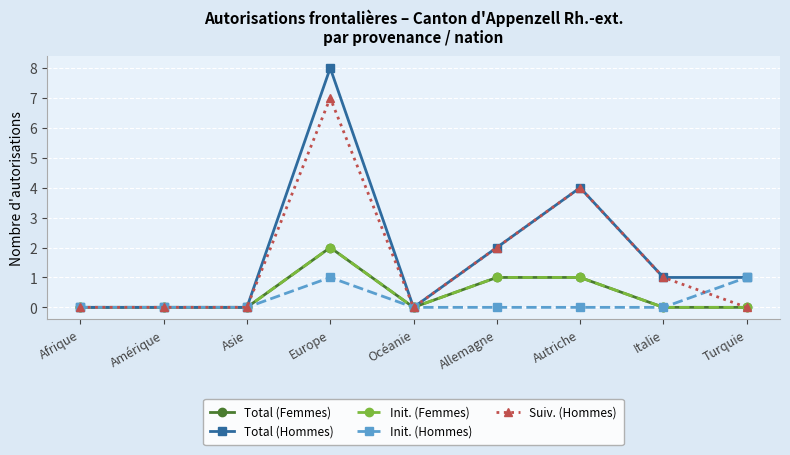

Which label corresponds to the smallest value in the chart?

Afrique